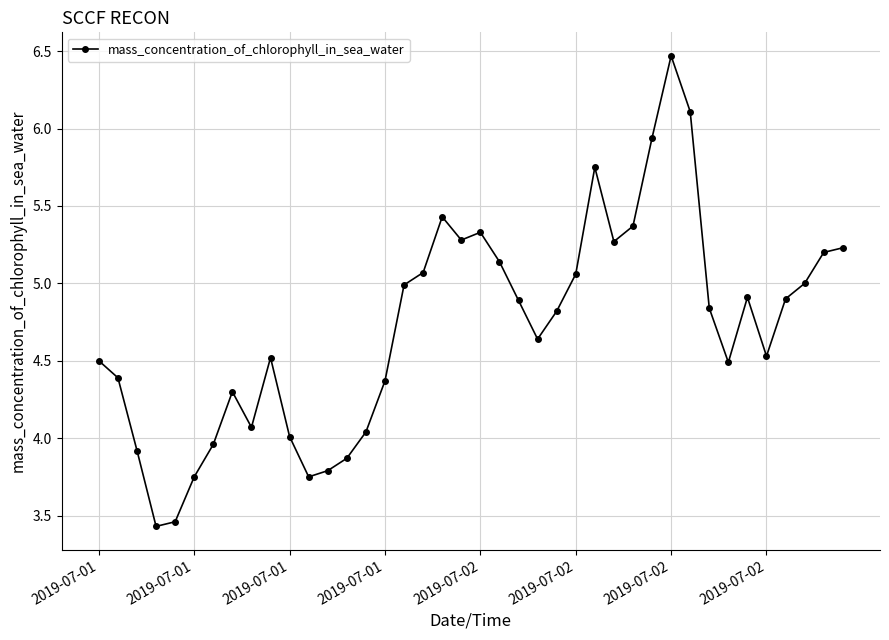

Is this an area chart (filled region under the line)?

No